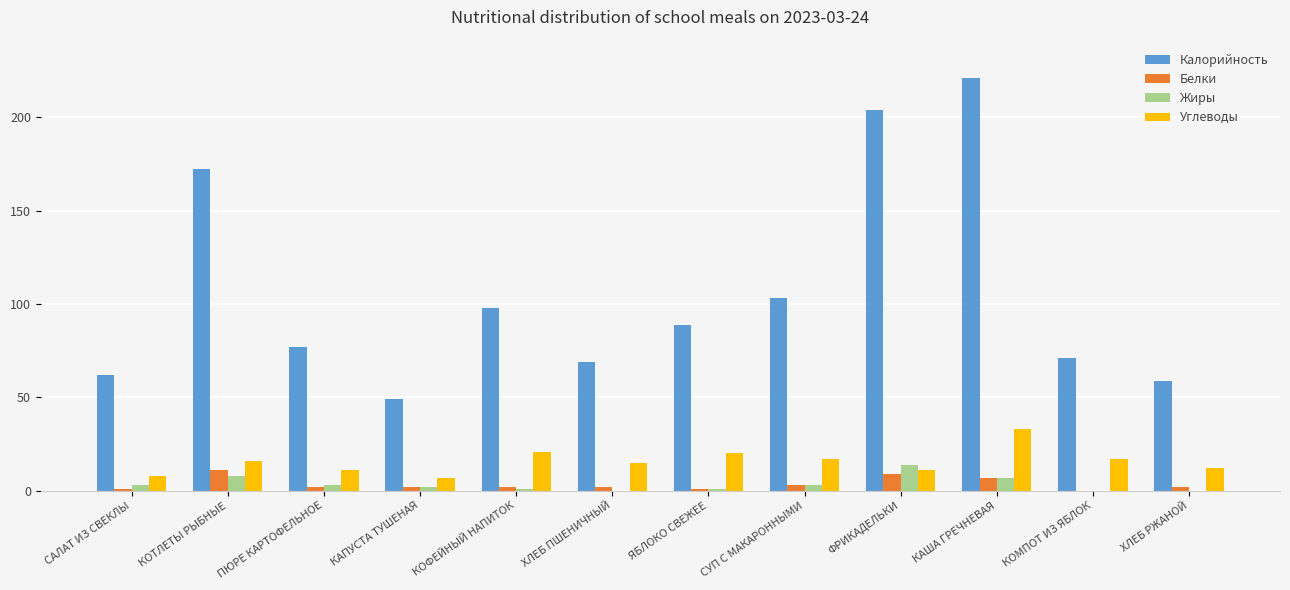

Is it true that Жиры equals 1 at КОФЕЙНЫЙ НАПИТОК?

True